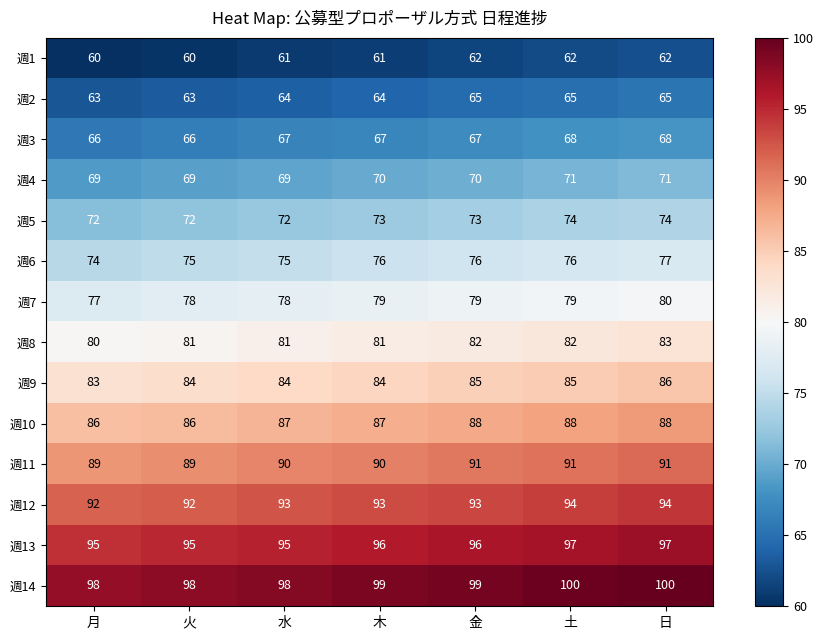

What is the spread (max minus min) of values at 日?

38